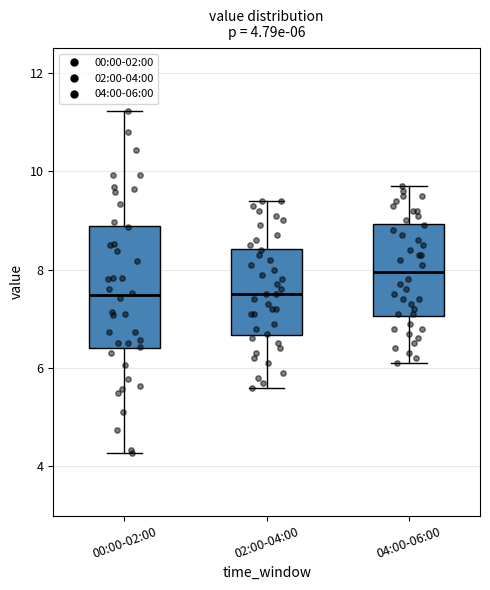

Comparing the boxes themselves (not the whiskers), which one is the tallest?

00:00-02:00